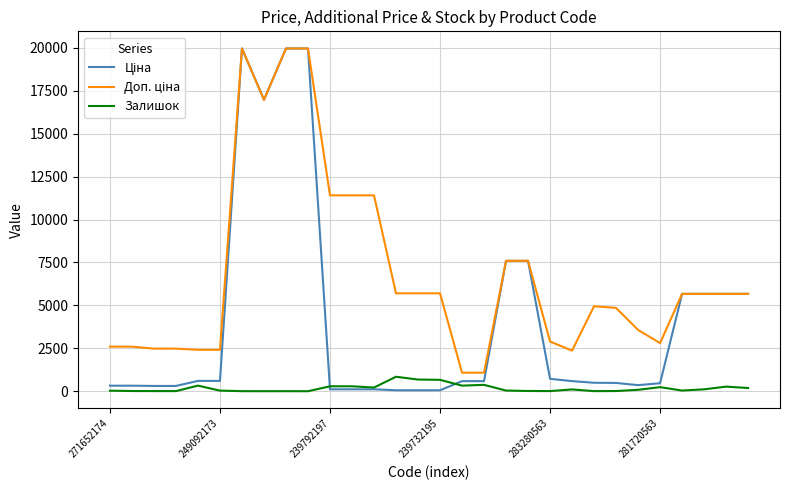

What is the greatest value displayed?

19964.2